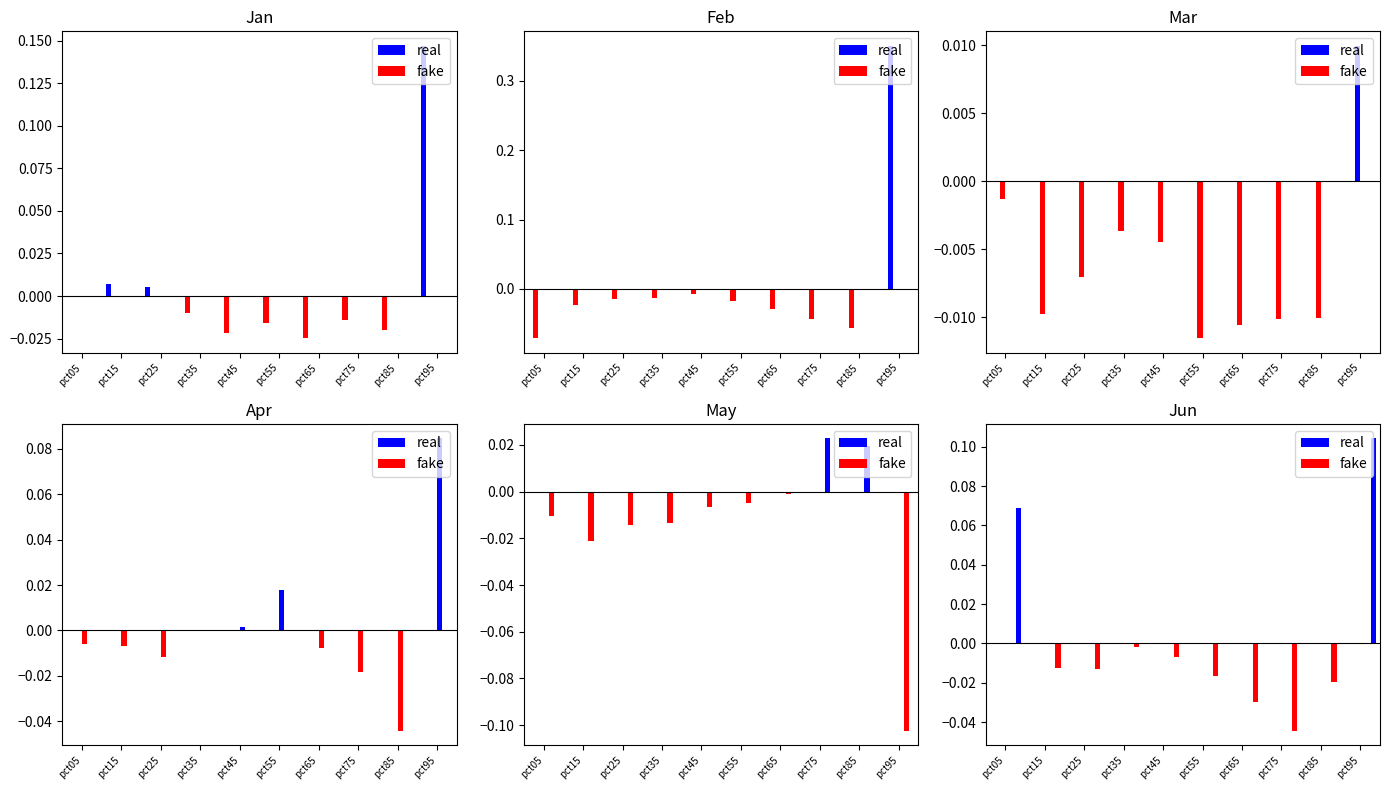

What is the difference between the second highest and minimum values in the Feb series?

0.1